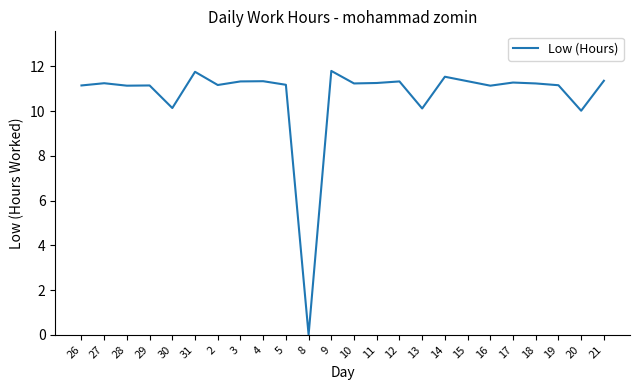

Is it true that the value at 12 is 3.3?

False